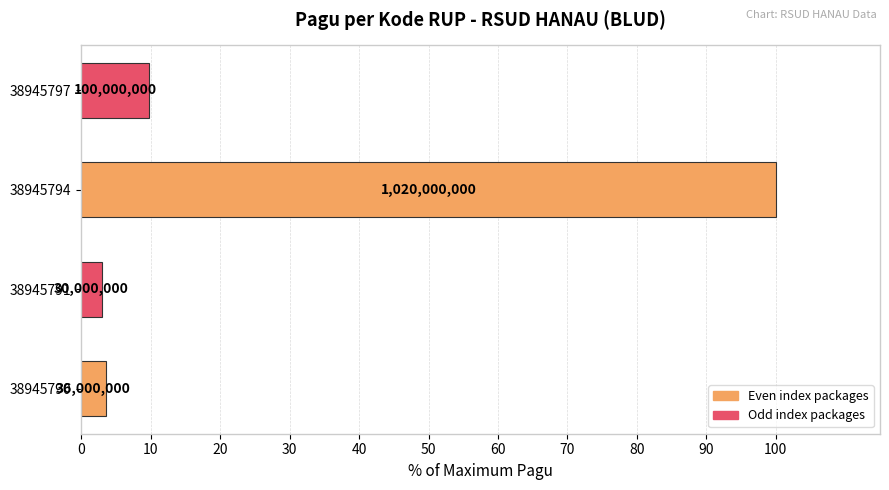

What is the greatest value displayed?

100.0